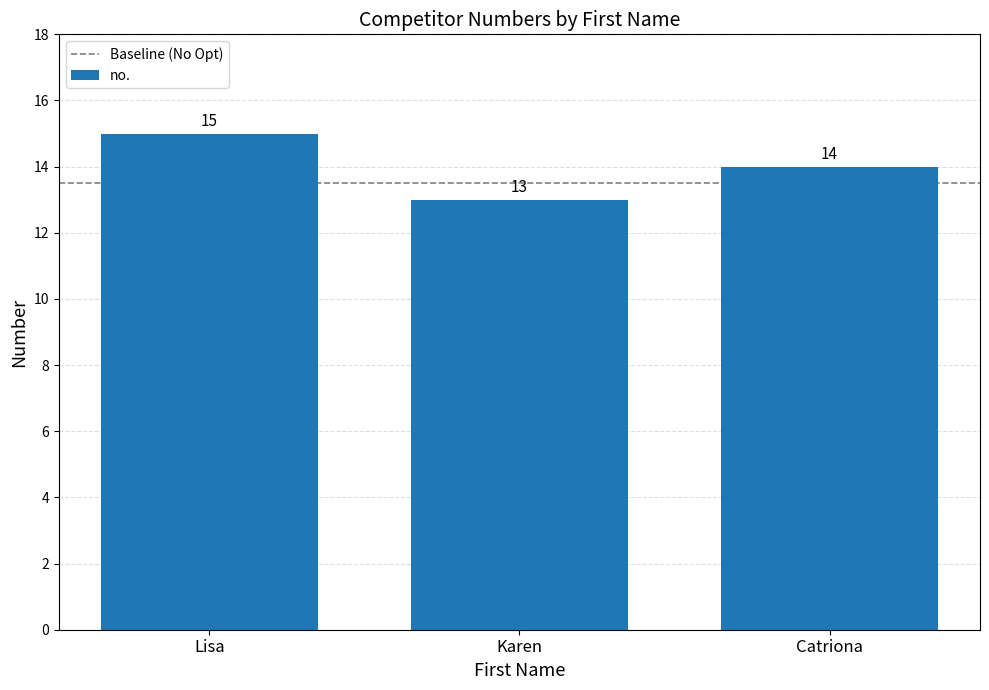

What is the greatest value displayed?

15